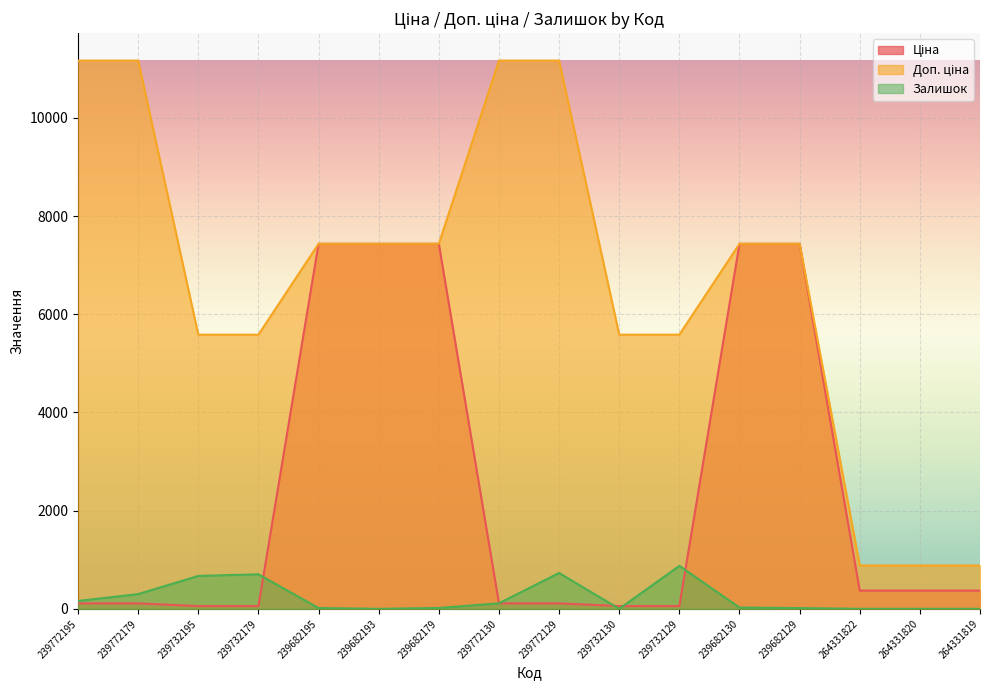

Which series changed the most between 239682179 and 239772129?

Ціна